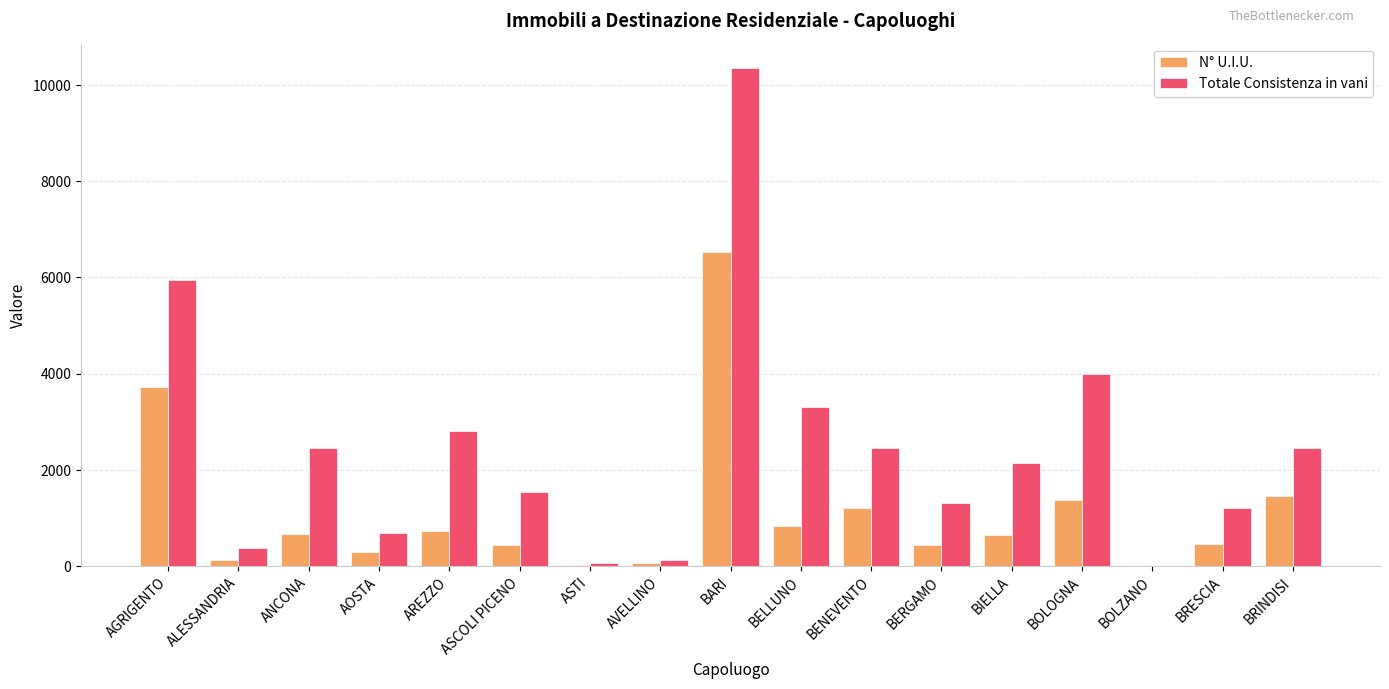

Which series has the largest total across all categories?

Totale Consistenza in vani